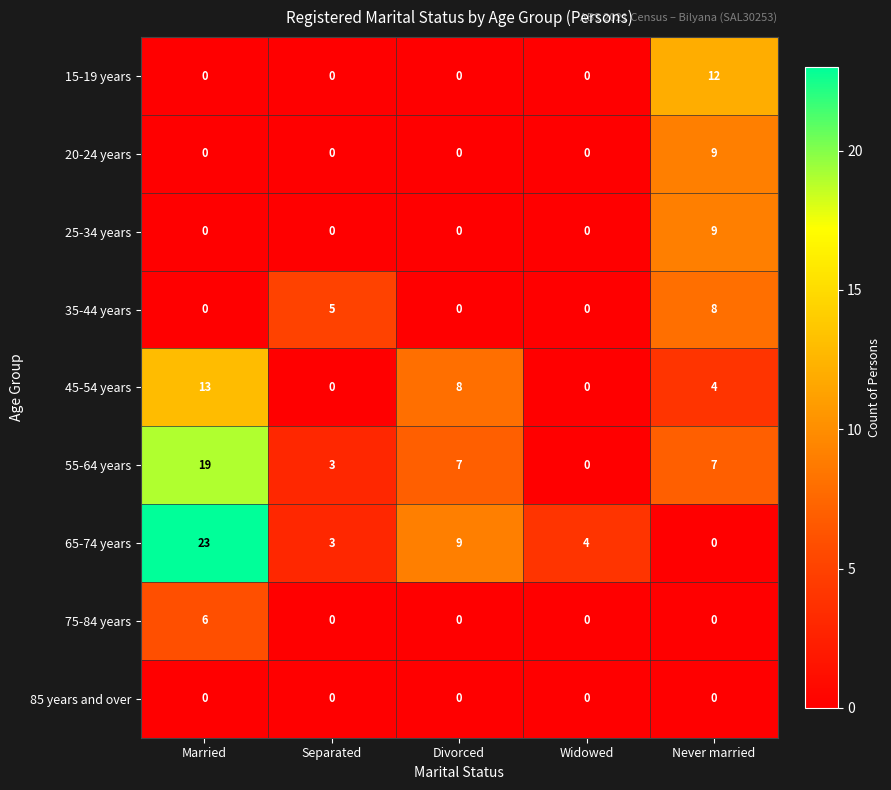

At which category is the sum across all series the highest?

Married